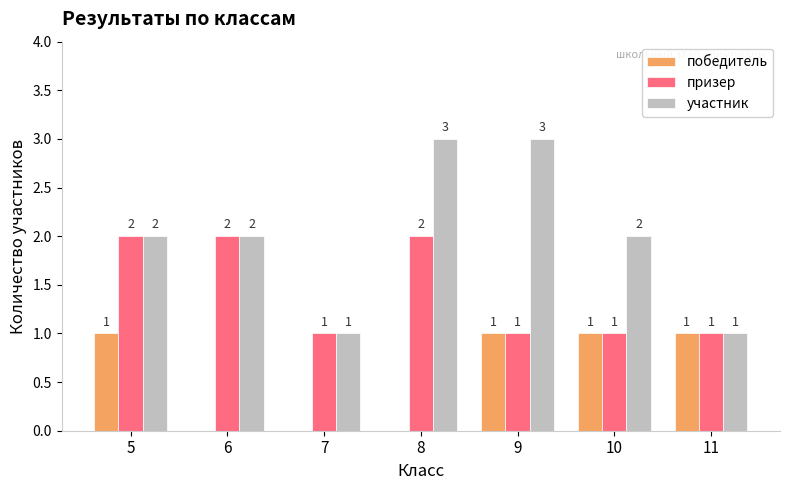

The участник series shows 3 at 8. True or false?

True